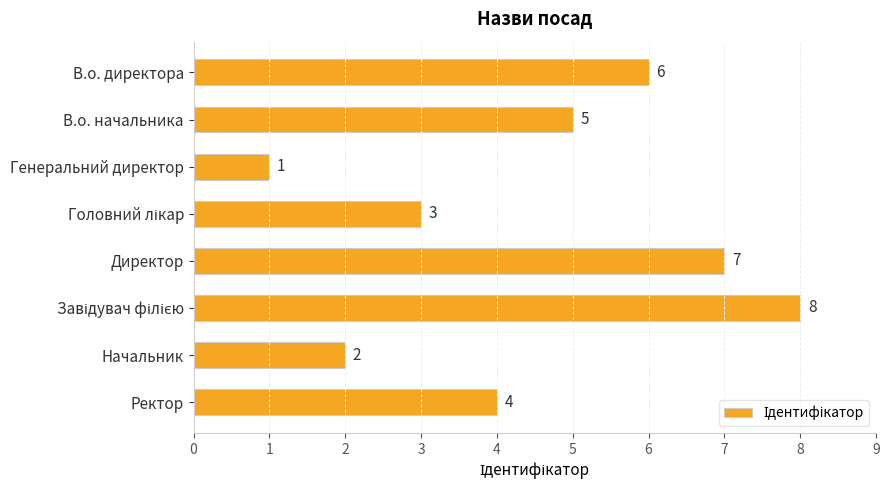

What is the label of the 8th bar from the bottom?

В.о. директора